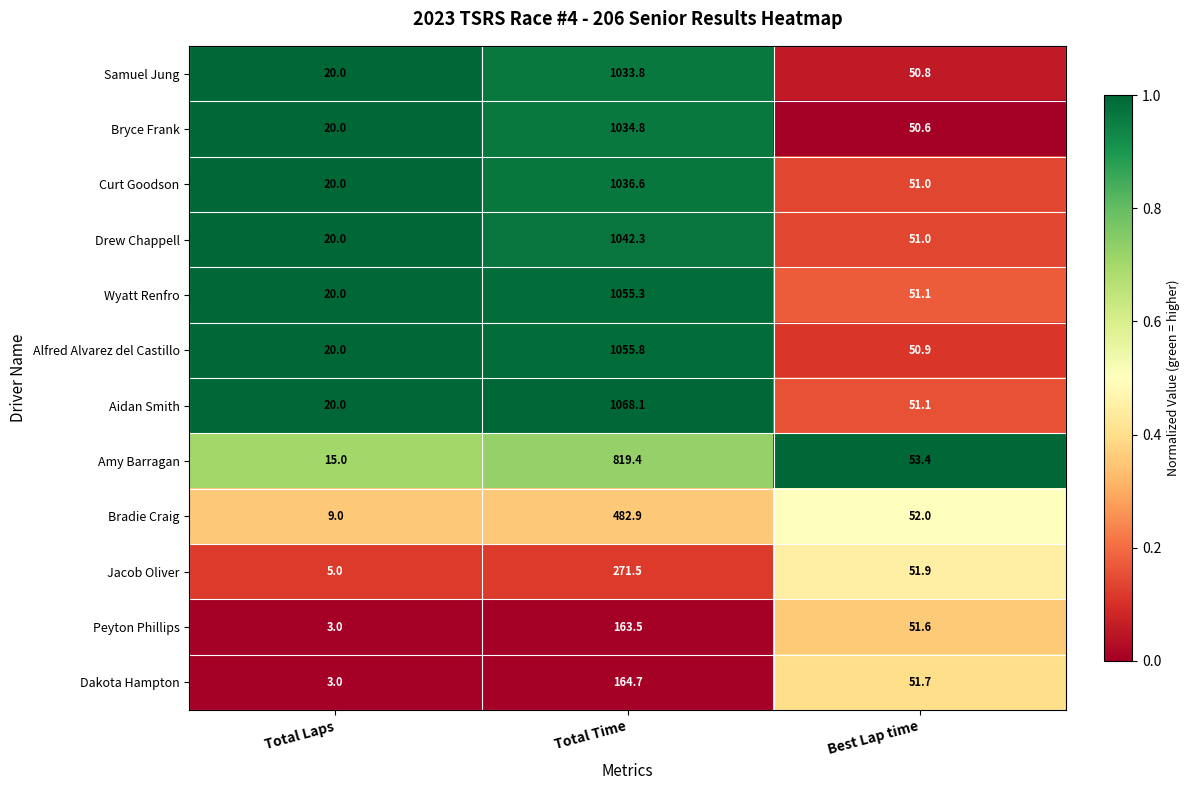

Rank the series at Total Time from lowest to highest value.

Peyton Phillips, Dakota Hampton, Jacob Oliver, Bradie Craig, Amy Barragan, Samuel Jung, Bryce Frank, Curt Goodson, Drew Chappell, Wyatt Renfro, Alfred Alvarez del Castillo, Aidan Smith